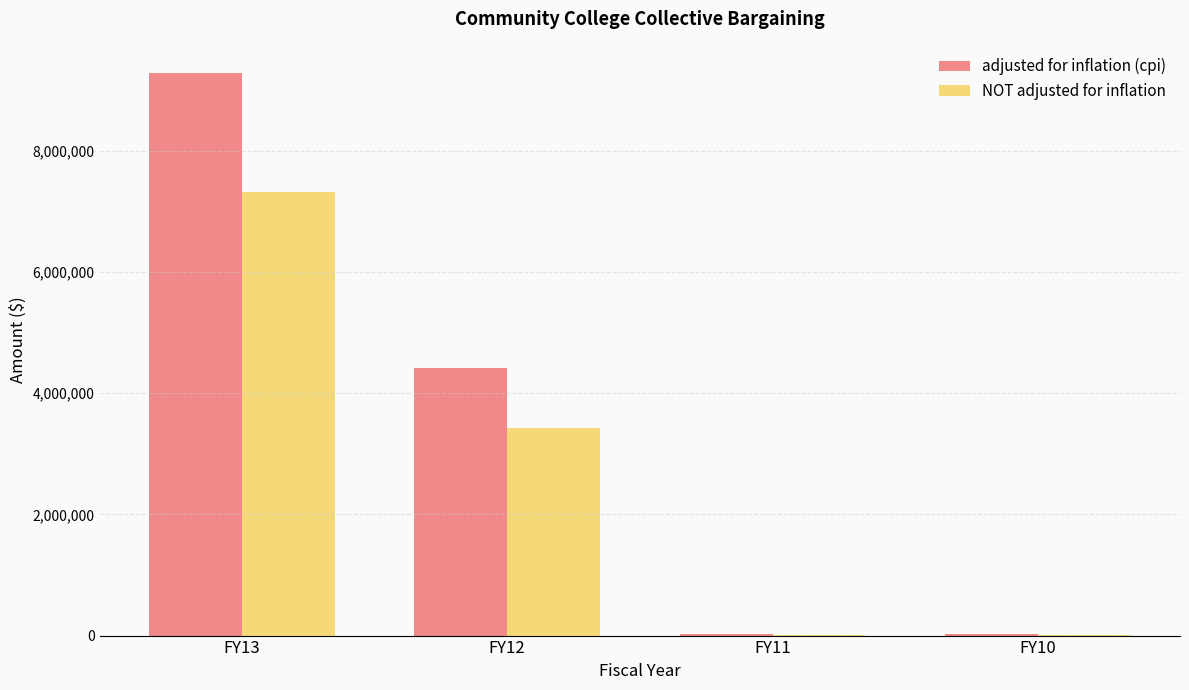

Which category has the highest value across all series?

FY13